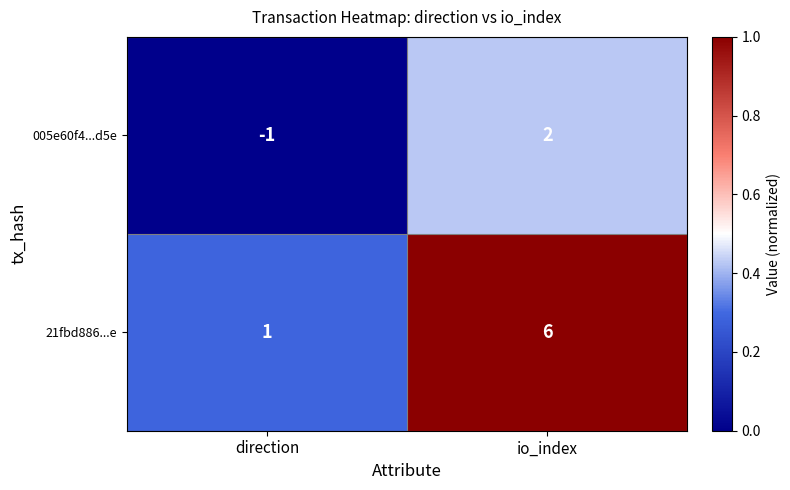

Which series has the largest range (max minus min)?

21fbd886...e